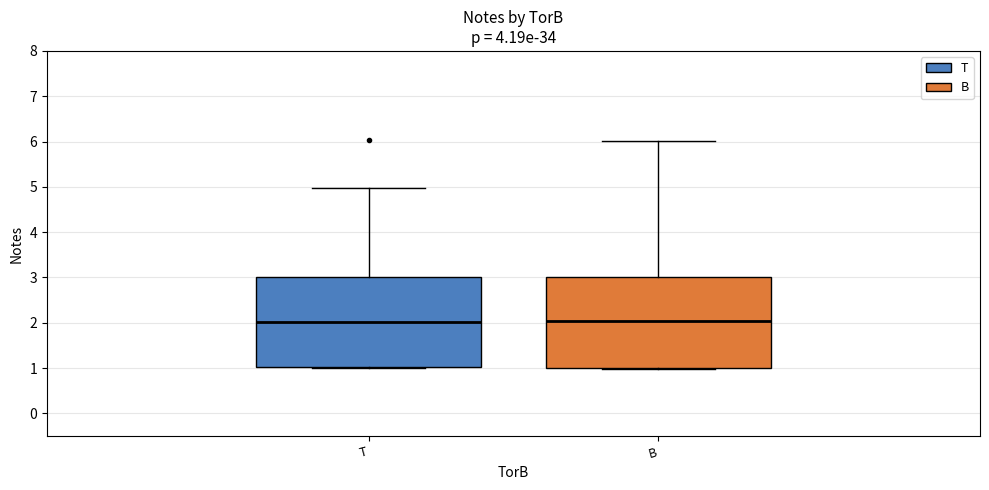

Reading left to right, transcribe this box plot: for each box, give where its median line is, the range the box spans, and where its two whiskers end, as read against the y-axis. The values are not printed on the chart, so give them approximately, as read against the axis.

T: median 2, box 1 to 3, whiskers 1 (just below the box's lower edge) to 5
B: median 2, box 1 to 3, whiskers 1 (just below the box's lower edge) to 6